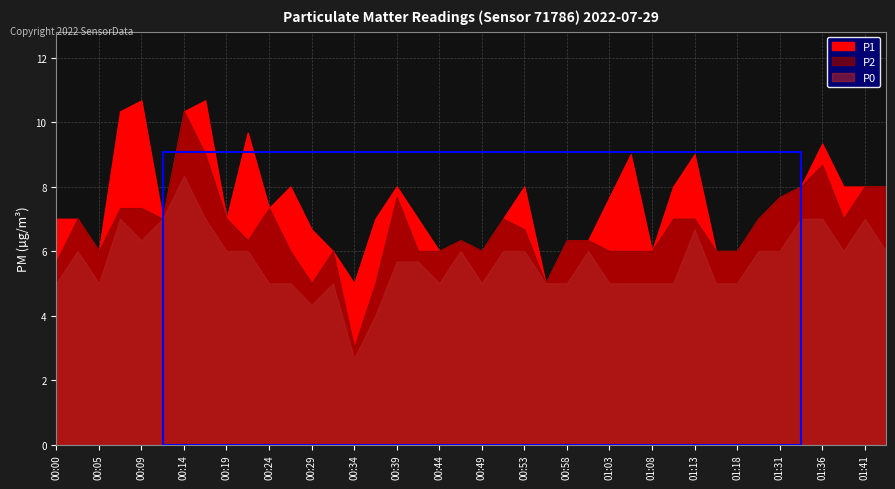

What is the sum of the P0 values at 01:34 and 01:15?

12.0